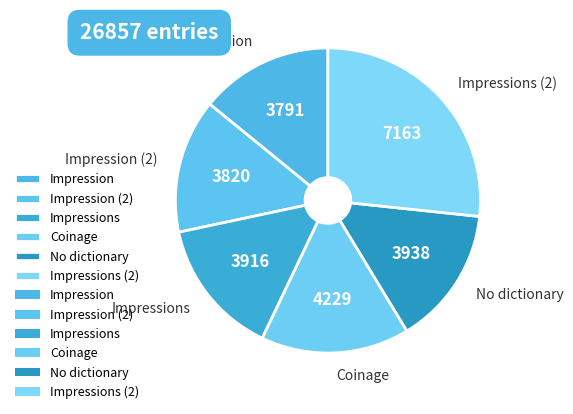

What is the largest slice in the pie chart?

Impressions (2)